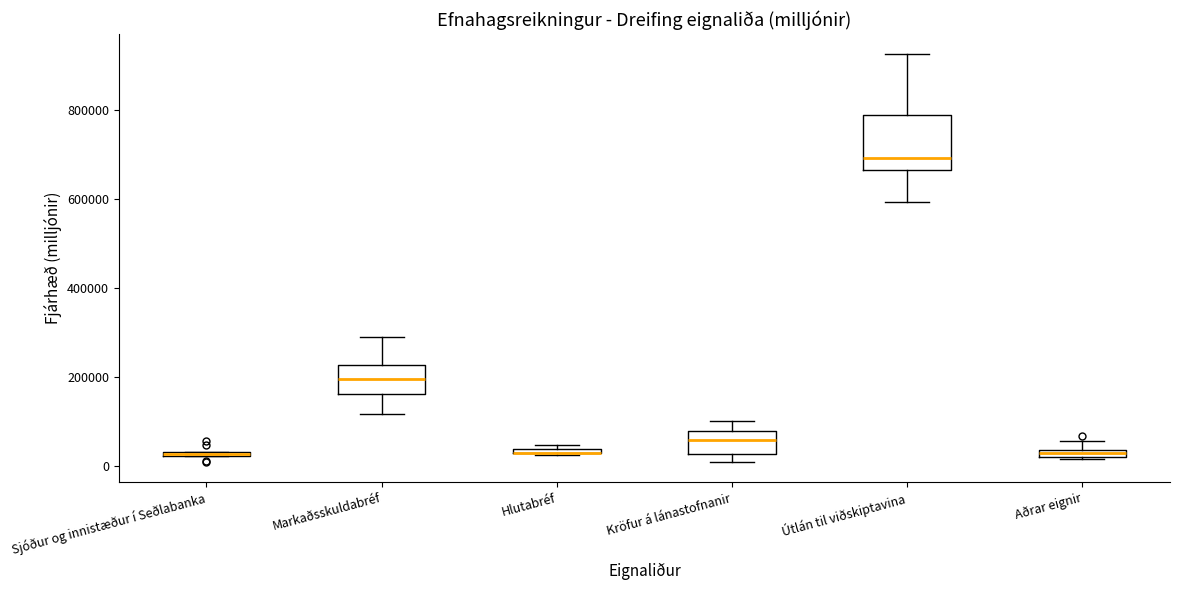

Which box is the tallest, from its lower edge to its upper edge?

Útlán til viðskiptavina